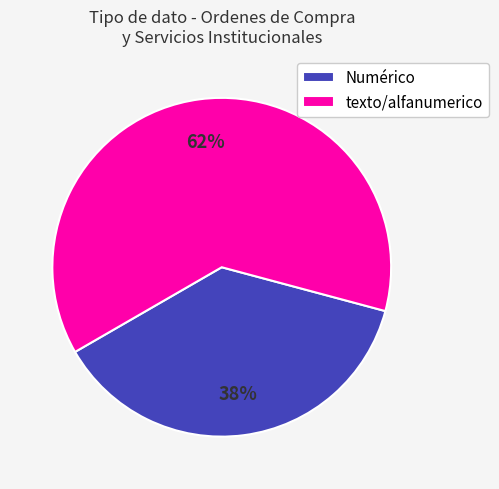

Rank the categories by value from lowest to highest.

Numérico, texto/alfanumerico